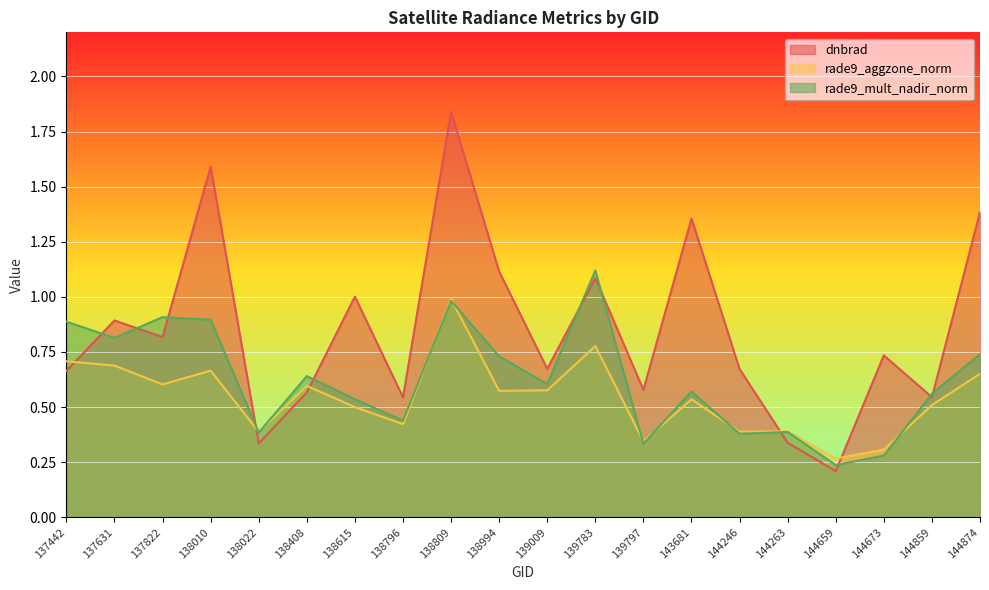

What is the average value of the rade9_mult_nadir_norm series?

0.6